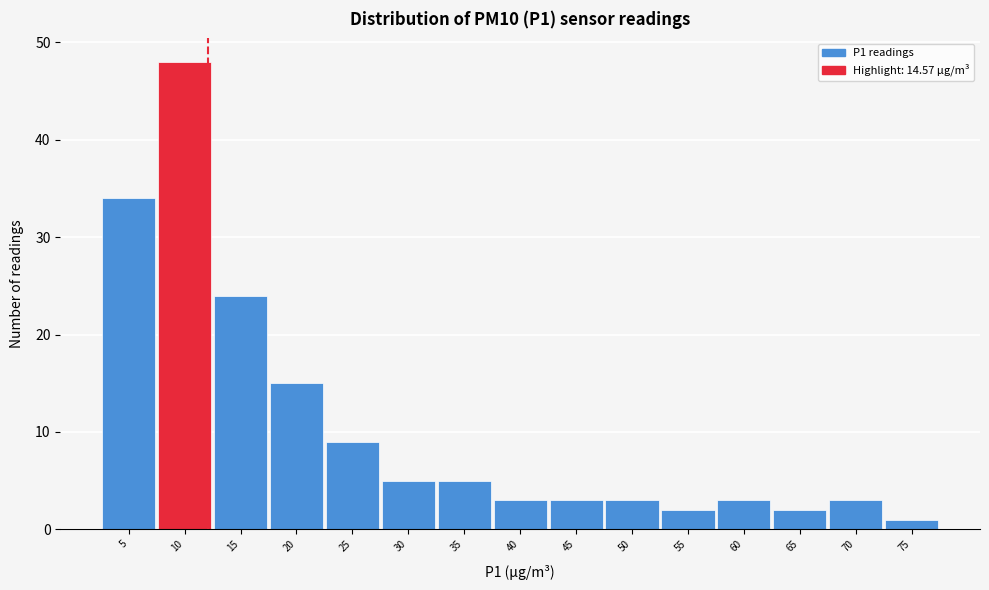

Reading left to right, extract all data points from this chart.

34	48	24	15	9	5	5	3	3	3	2	3	2	3	1